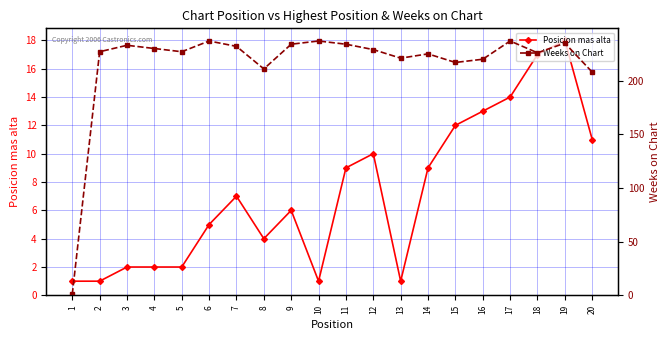

At 7, list the series in order from smallest to largest.

Posicion mas alta, Weeks on Chart